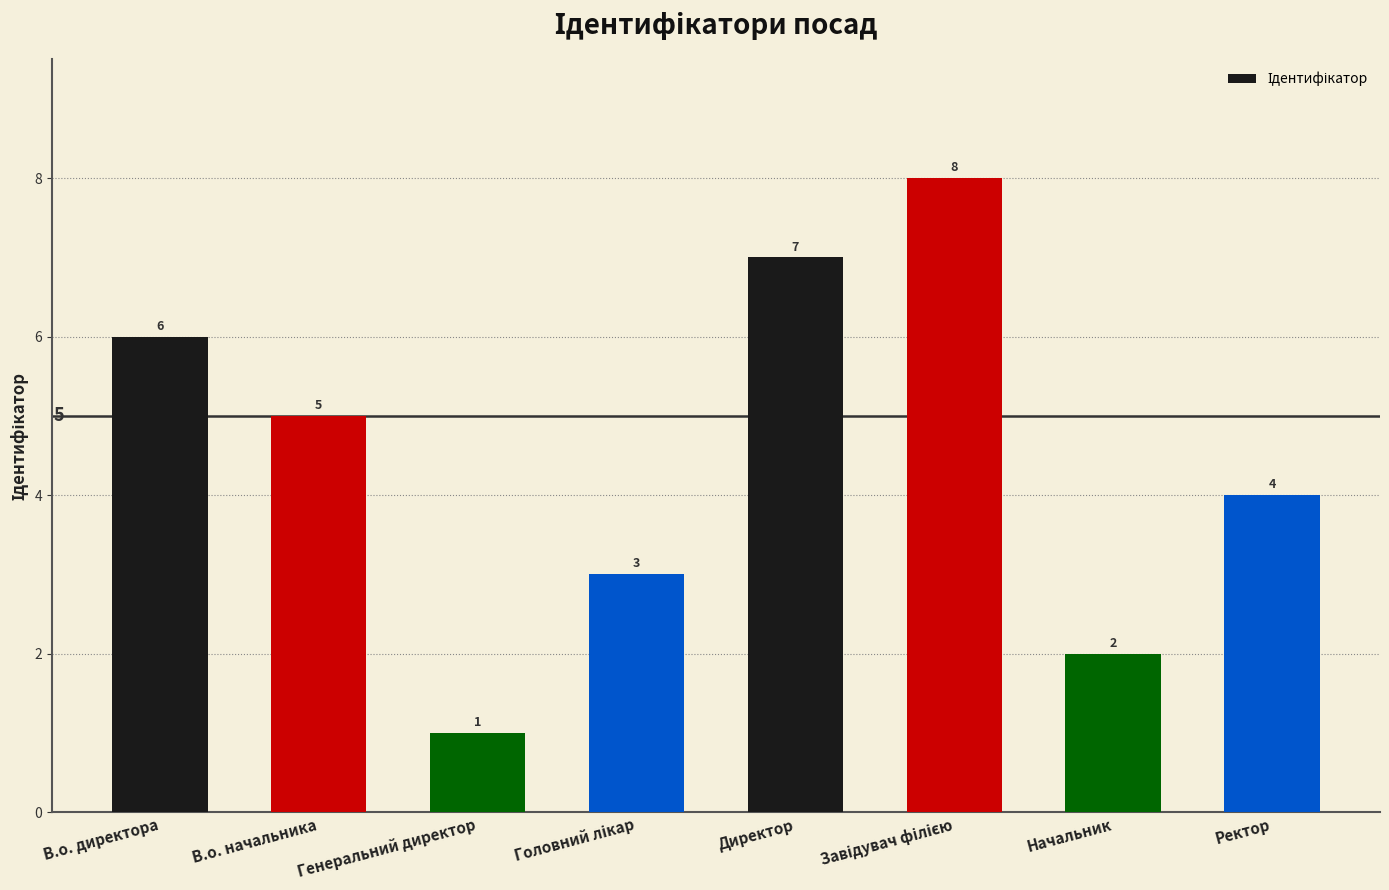

What position from the left is Ректор?

8